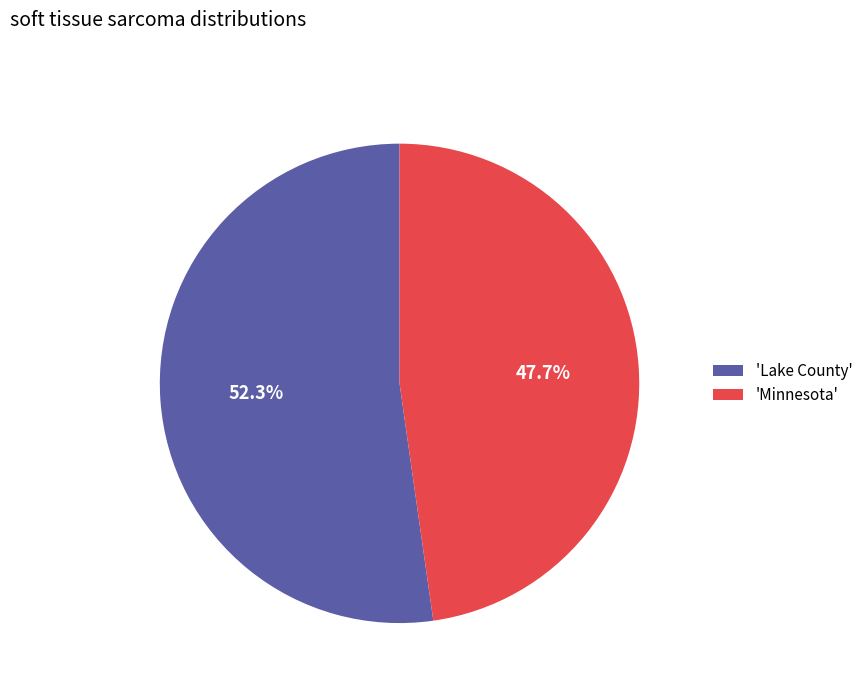

What portion of the pie excludes 'Lake County'?

47.7%